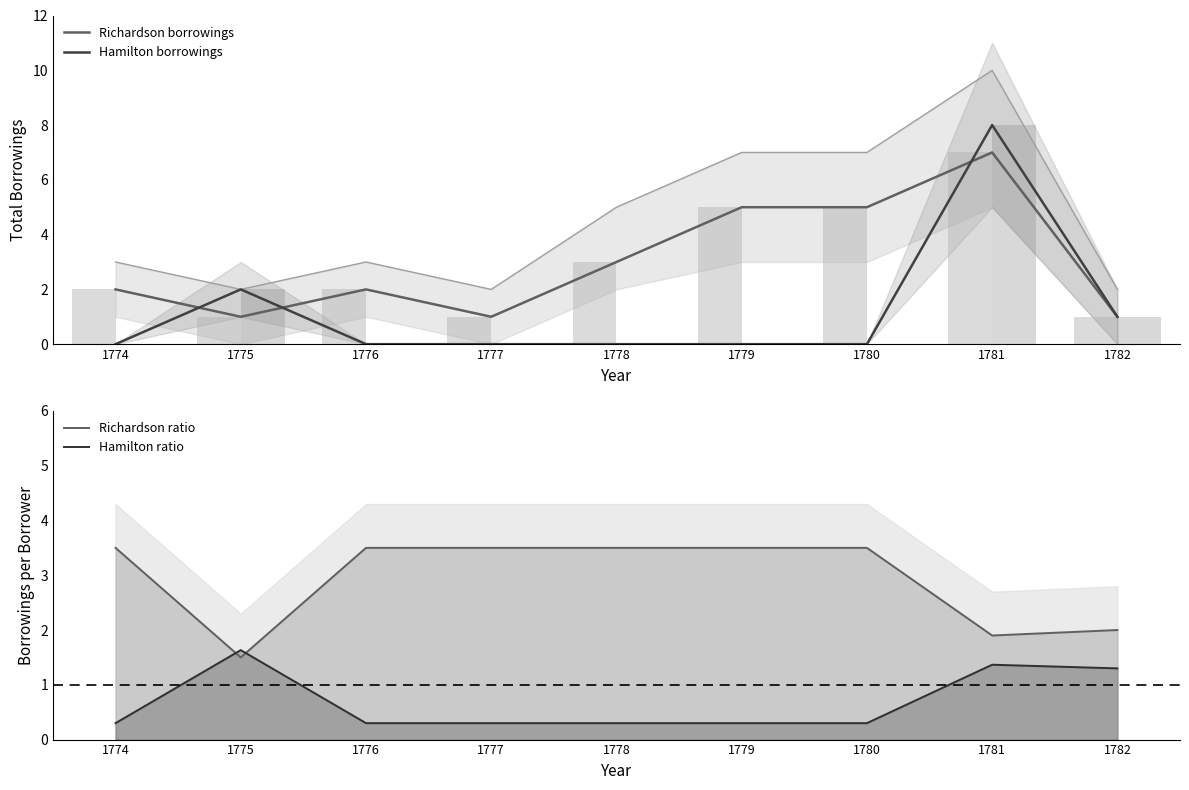

Are the bars horizontal?

No